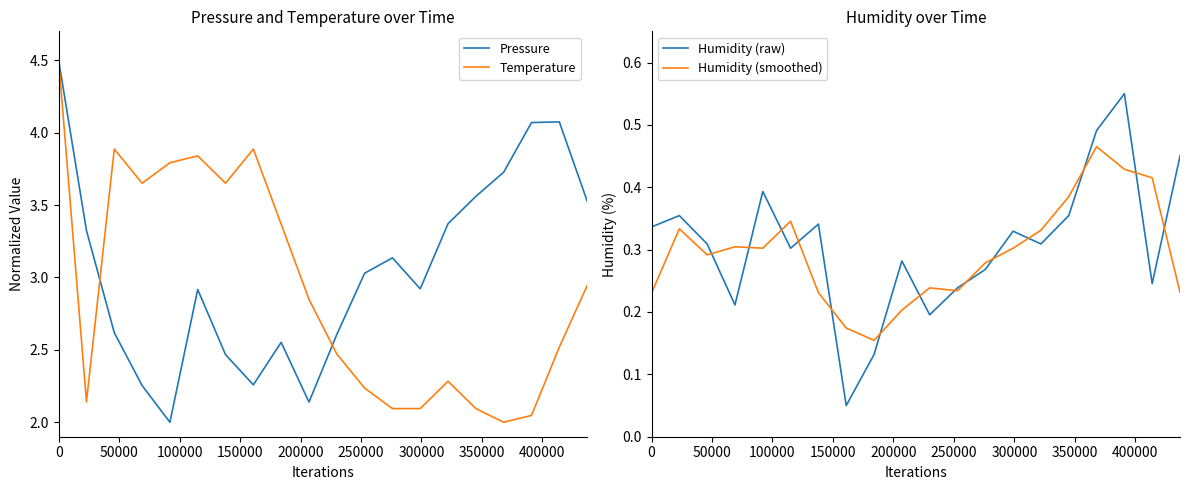

What is the maximum value for Temperature?

4.5